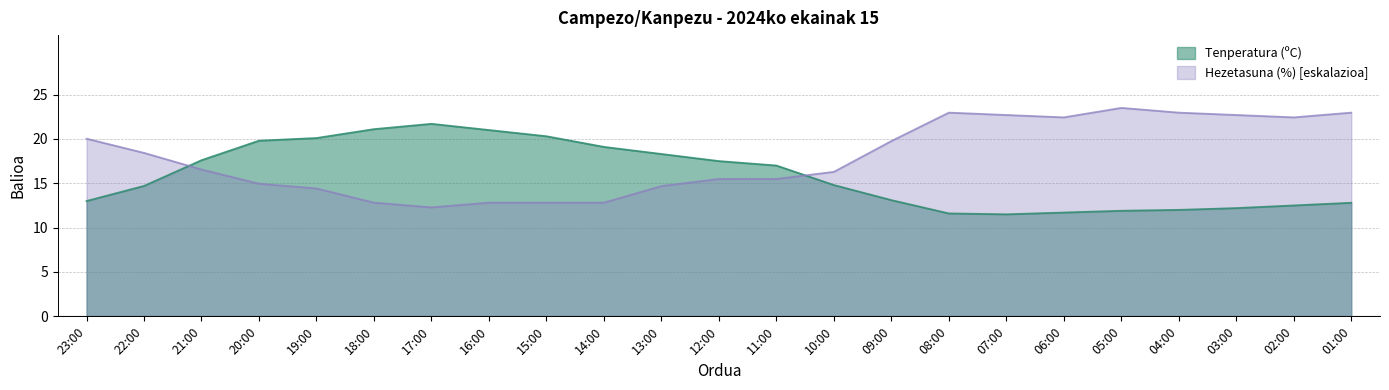

List the series in order of their peak value, lowest first.

Tenperatura (ºC), Hezetasuna (%) [eskalazioa]